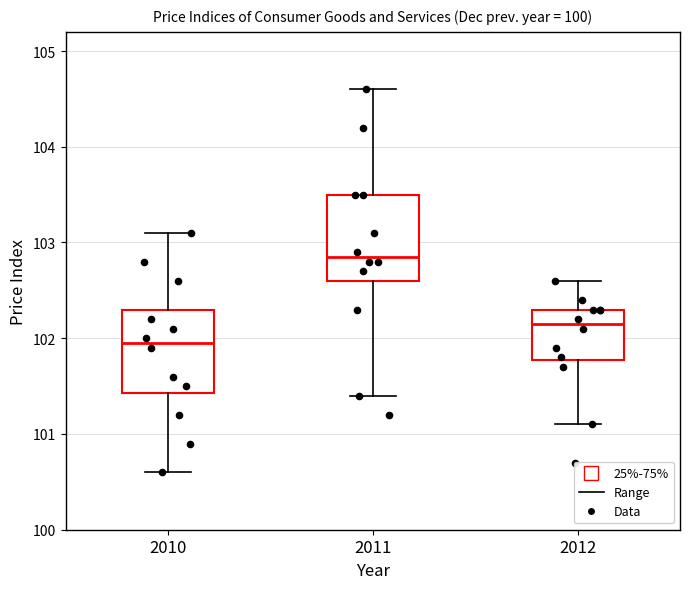

Where does the median line of the box at x = 2010 sit on the y-axis? The values are not printed on the chart, so give them approximately, as read against the axis.

102.0